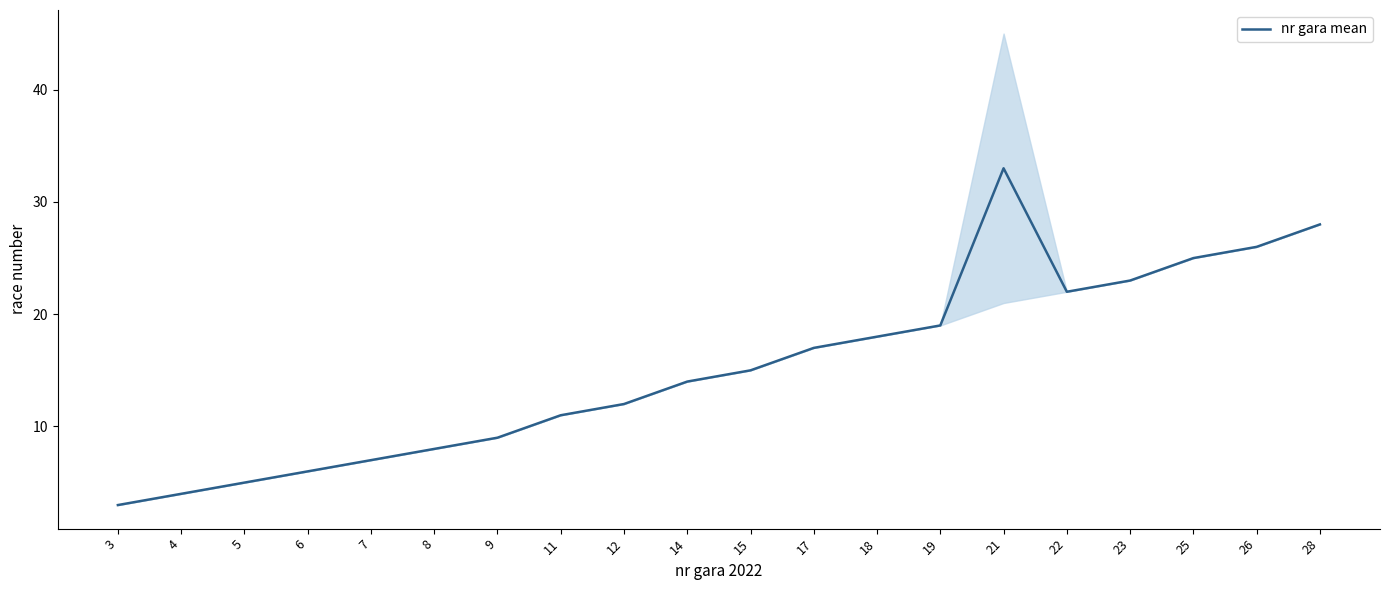

Where is the first local minimum?

22